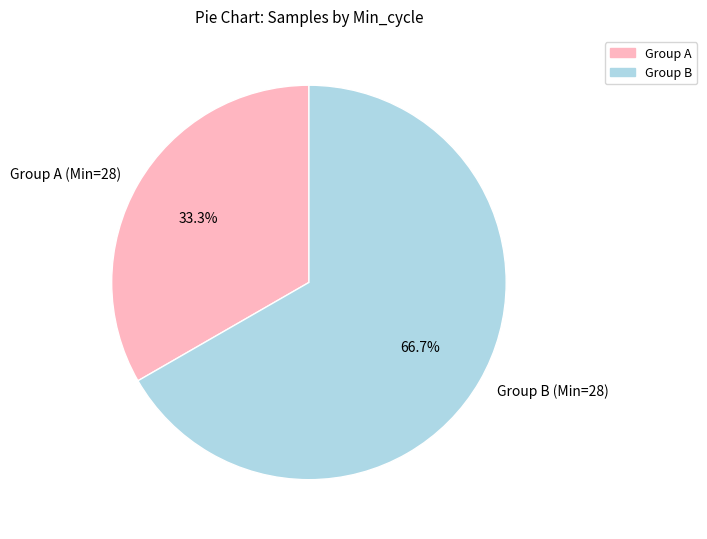

Approximately how many times larger is the value at Group A (Min=28) compared to Group B (Min=28)?

0.5